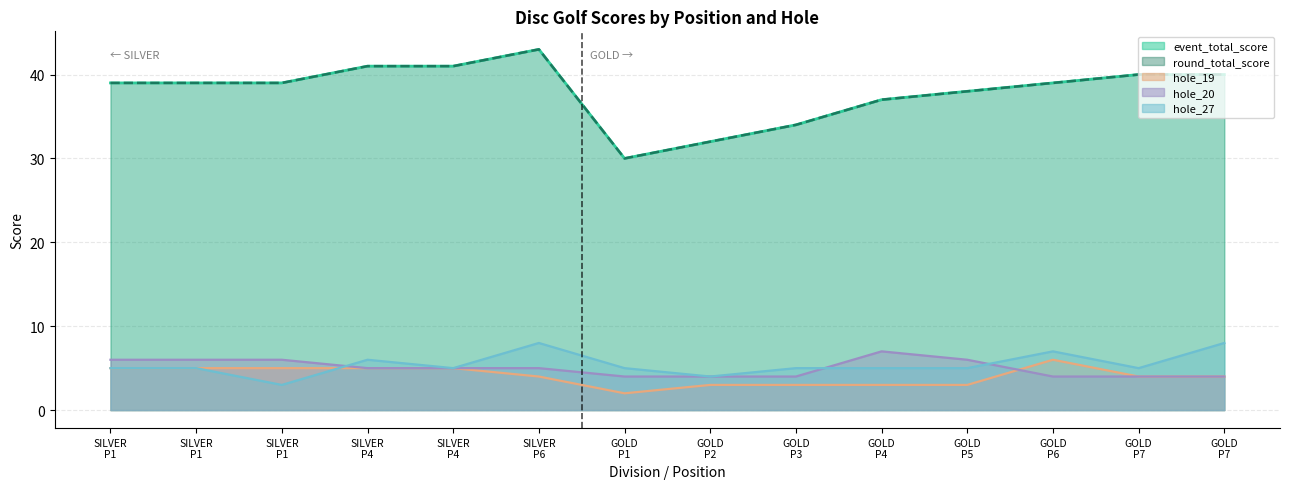

Does the chart have visible grid lines?

Yes